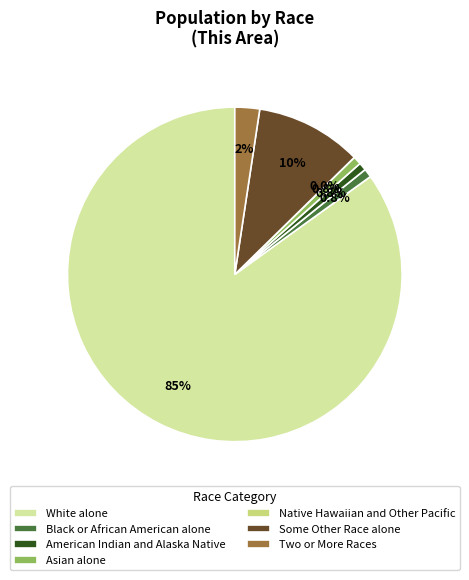

Which slice is the largest?

White alone